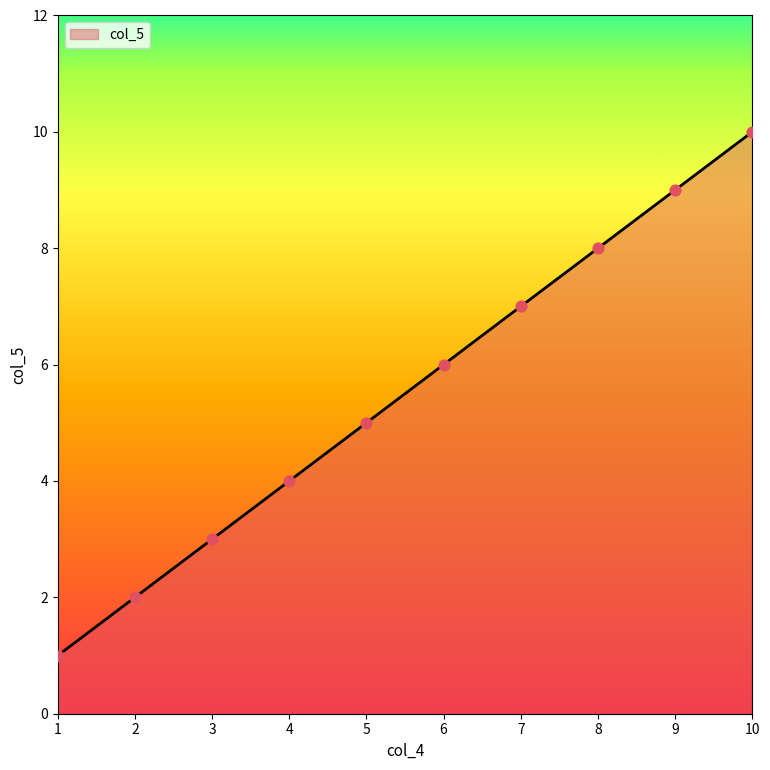

Between 3 and 2, which is larger?

3